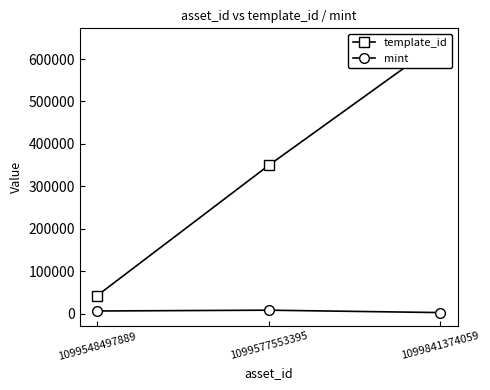

List the labels in order of mint value, smallest first.

1099841374059, 1099548497889, 1099577553395